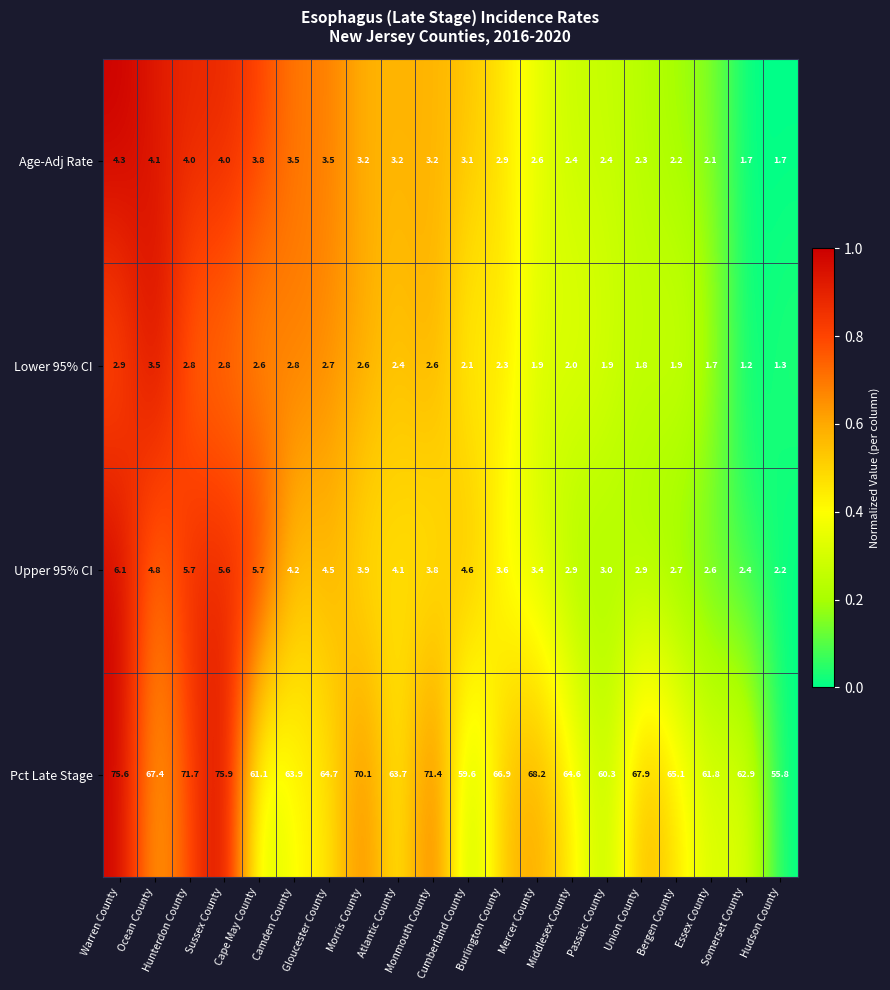

What is the difference between the maximum and minimum values in the Age-Adj Rate series?

2.6